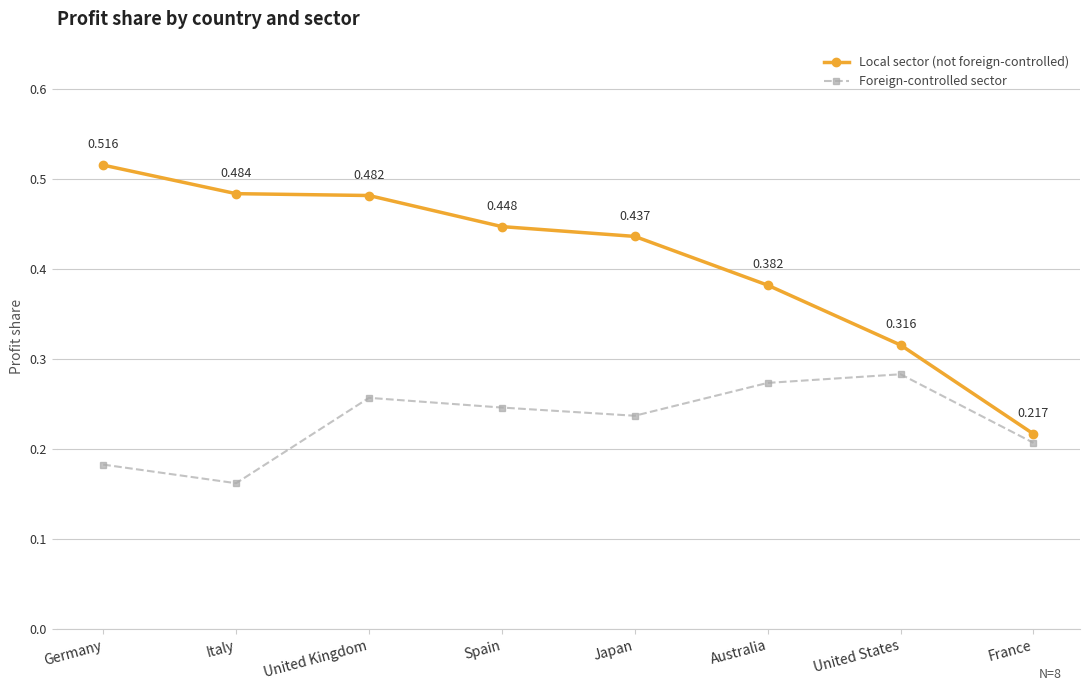

At which label is Foreign-controlled sector closest to 0?

Italy